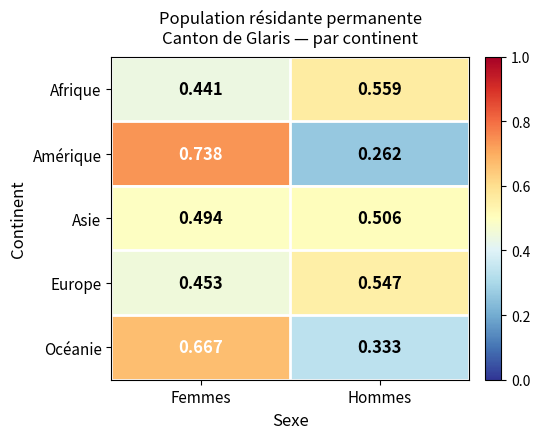

Which category has the lowest value across all series?

Hommes